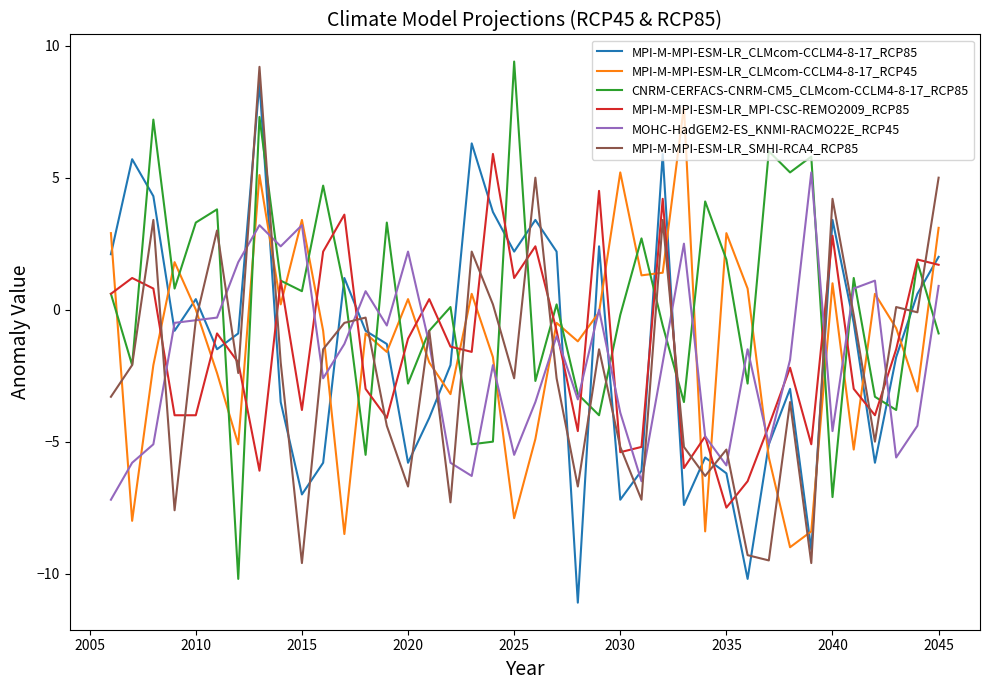

How many negative values does the MPI-M-MPI-ESM-LR_MPI-CSC-REMO2009_RCP85 series have?

25